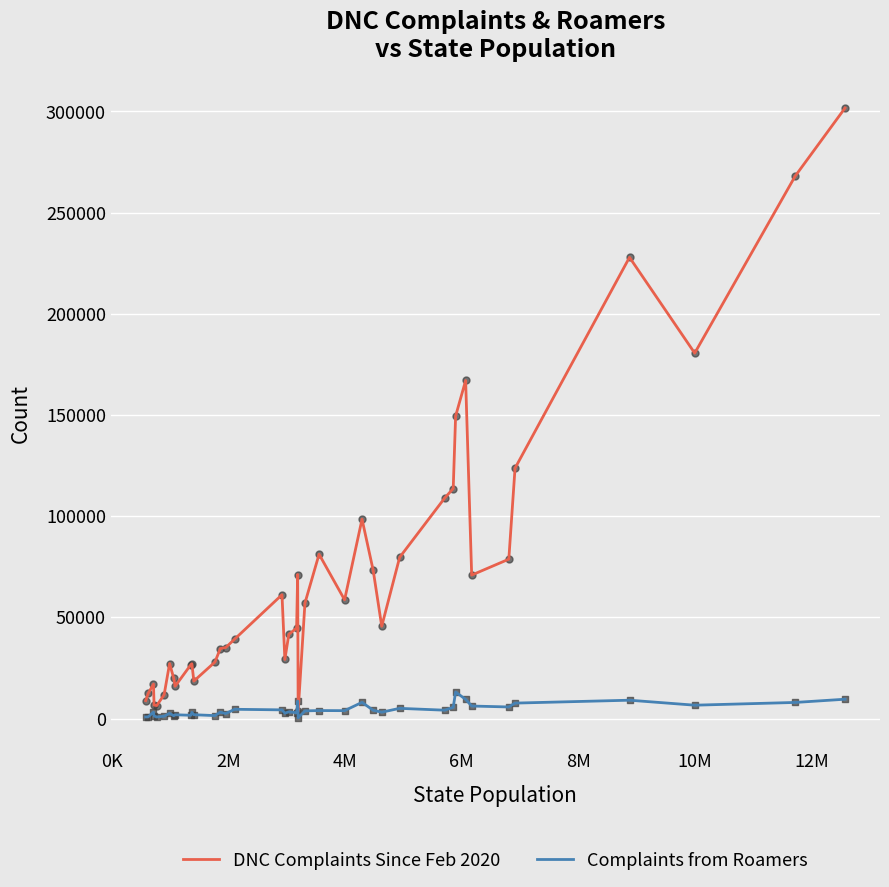

Which series has the widest spread of values?

DNC Complaints Since Feb 2020